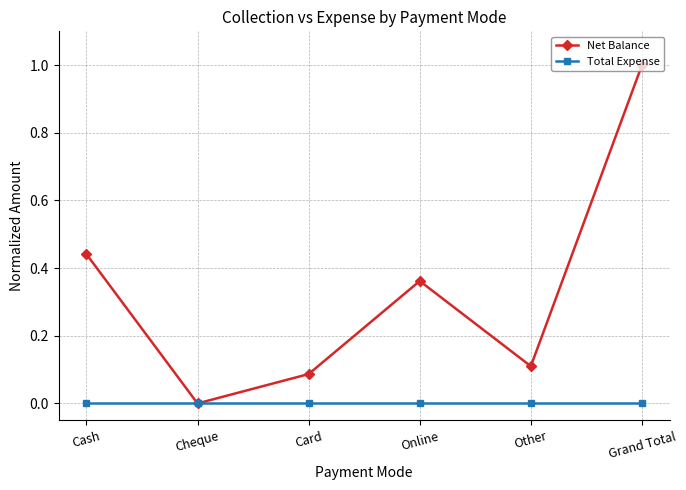

In Net Balance, how many points are lower than both neighbors (excluding endpoints)?

2